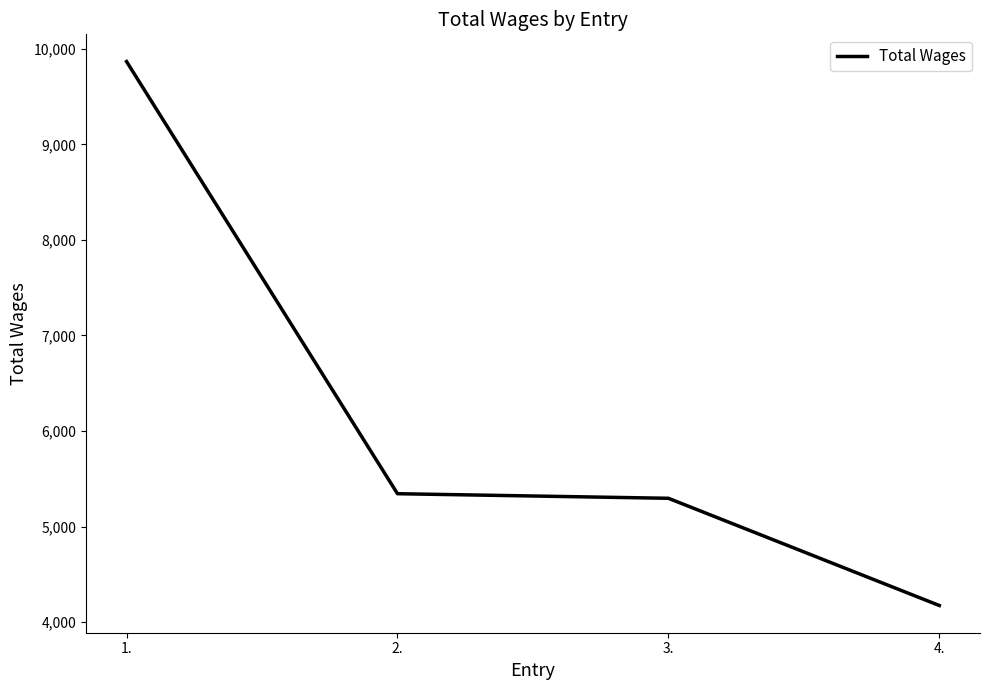

Is it true that the value at 2. is 8325?

False